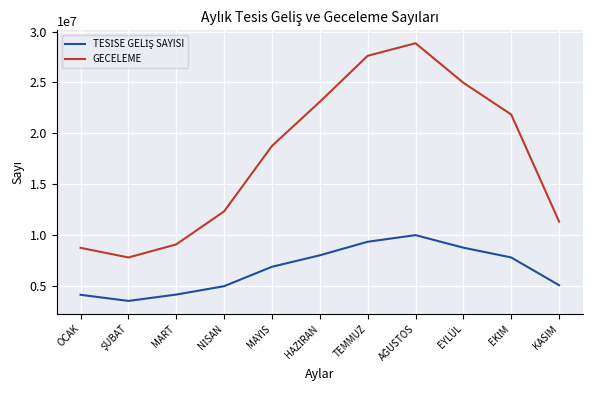

Which series has the widest spread of values?

GECELEME